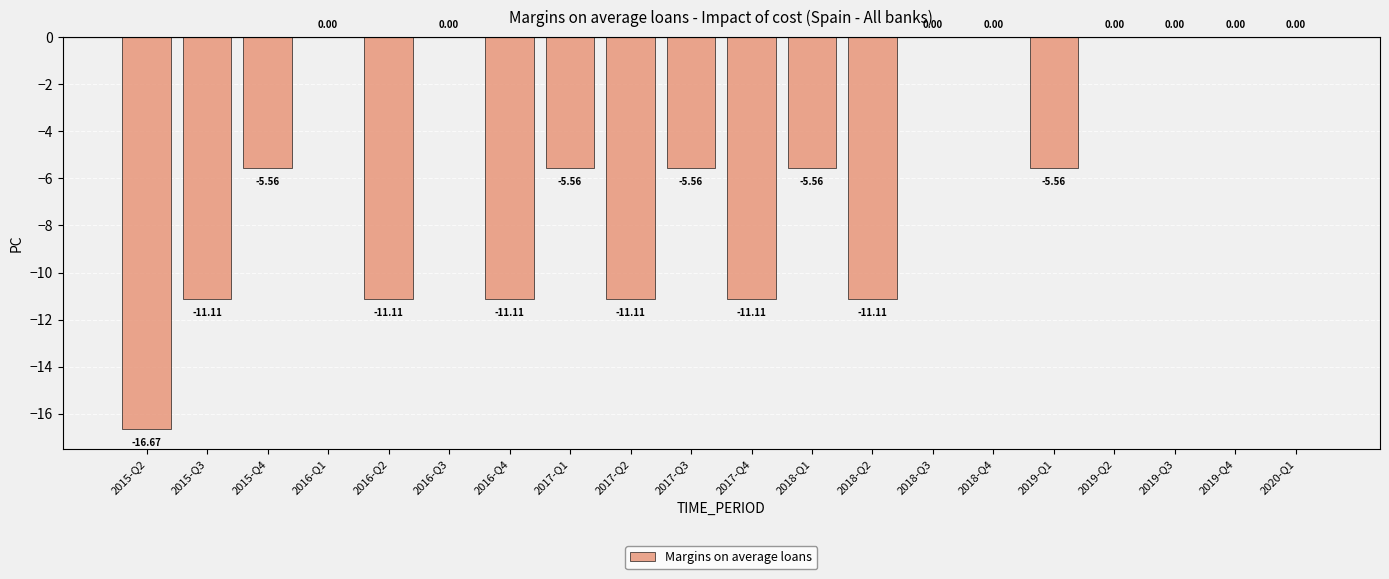

What is the sum of all values?

-111.1